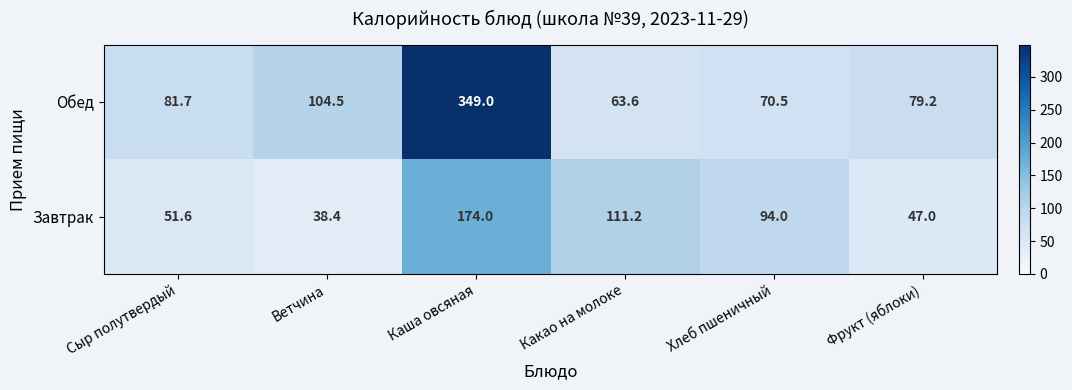

What is the sum of the Завтрак values at Сыр полутвердый and Ветчина?

90.0